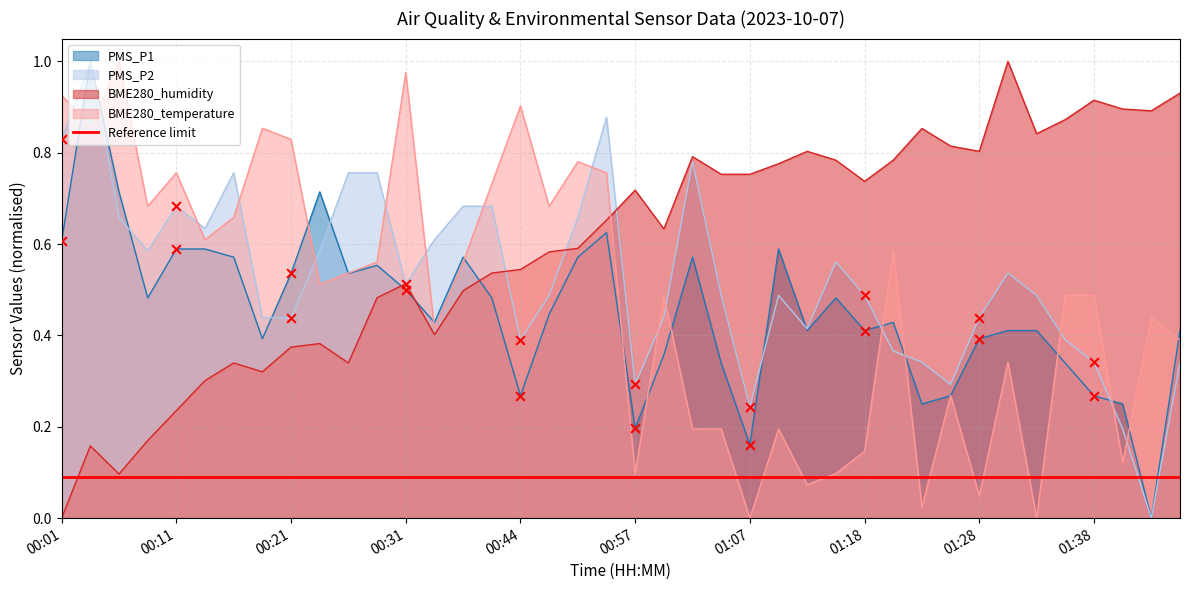

What is the total value across all series at 00:06?

2.5